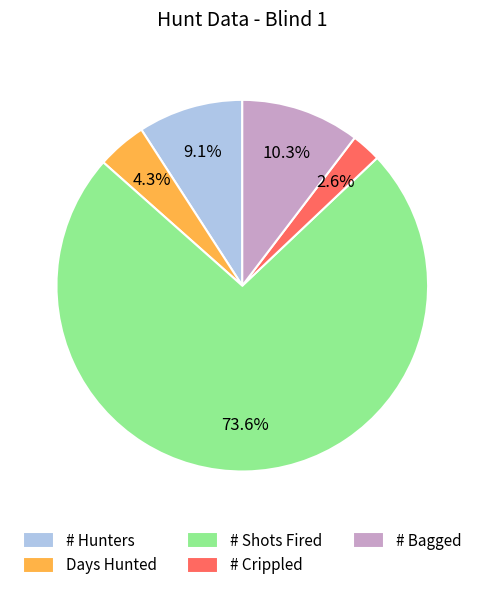

The # Crippled slice represents 10% of the pie. True or false?

False